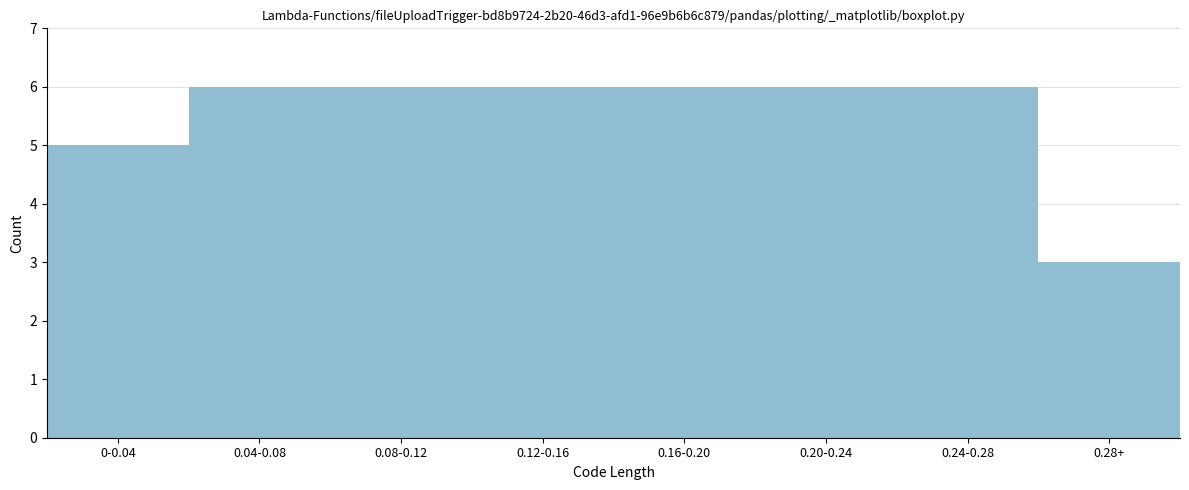

Reading left to right, extract all data points from this chart.

5	6	6	6	6	6	6	3